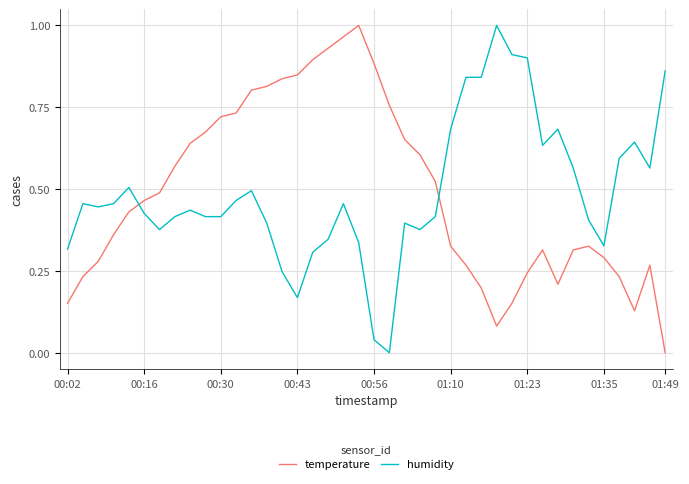

How many intersections are there between temperature and humidity?

2